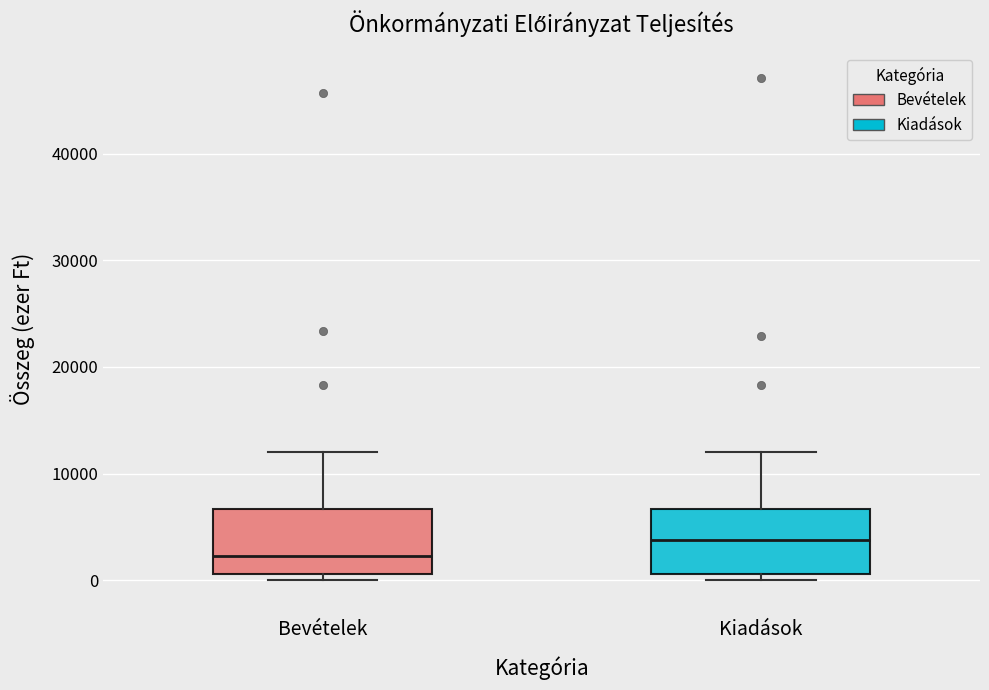

Which box's median line is the highest?

Kiadások